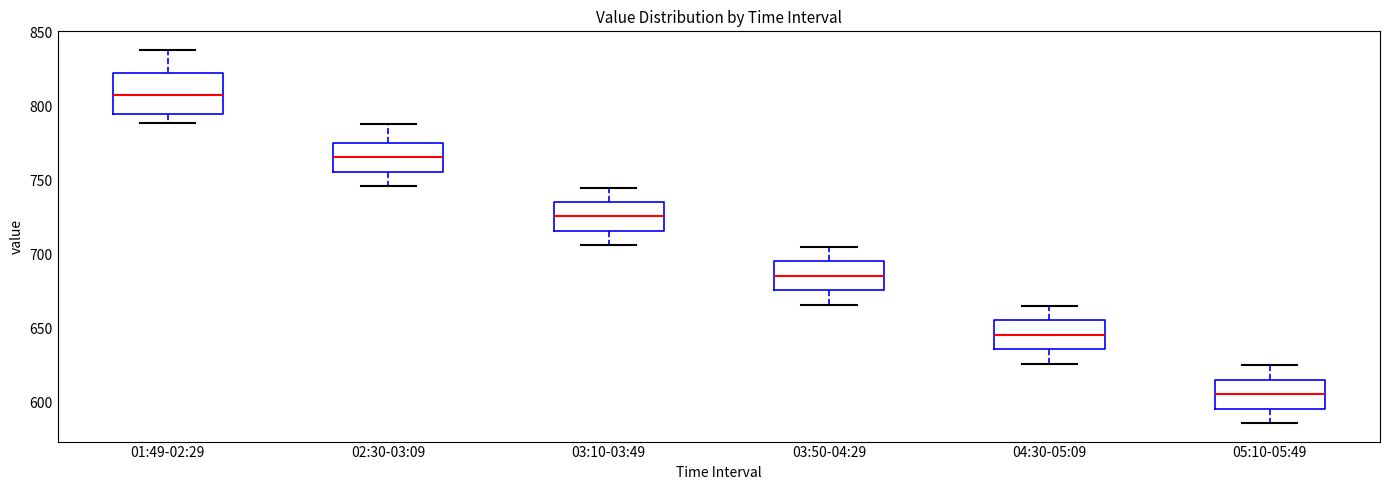

Reading left to right, transcribe this box plot: for each box, give where its median line is, the range the box spans, and where its two whiskers end, as read against the y-axis. The values are not printed on the chart, so give them approximately, as read against the axis.

01:49-02:29: median 810, box 795 to 825, whiskers 790 to 840
02:30-03:09: median 765, box 755 to 775, whiskers 745 to 790
03:10-03:49: median 725, box 715 to 735, whiskers 705 to 745
03:50-04:29: median 685, box 675 to 695, whiskers 665 to 705
04:30-05:09: median 645, box 635 to 655, whiskers 625 to 665
05:10-05:49: median 605, box 595 to 615, whiskers 585 to 625